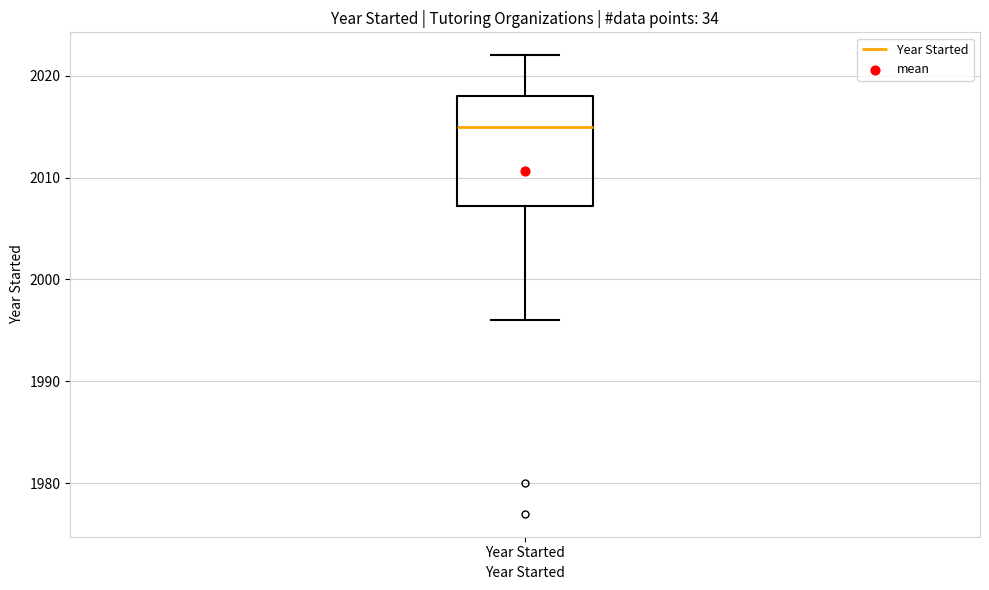

Read this box plot against the y-axis: the position of the median line, the range covered by the box, and the ends of both whiskers. The values are not printed on the chart, so give them approximately, as read against the axis.

median 2015, box 2007 to 2018, whiskers 1996 to 2022